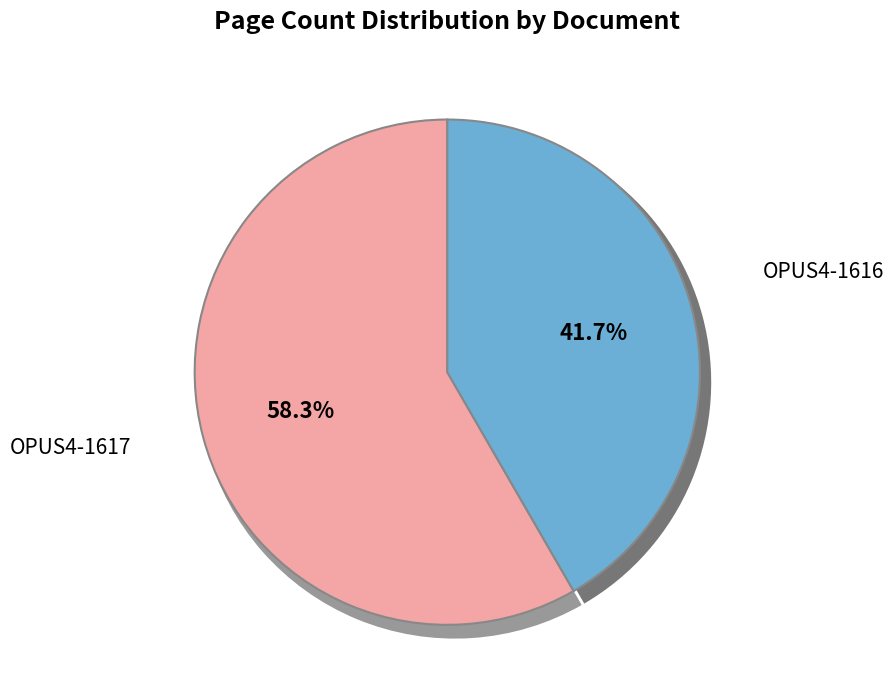

How many segments does this pie chart have?

2